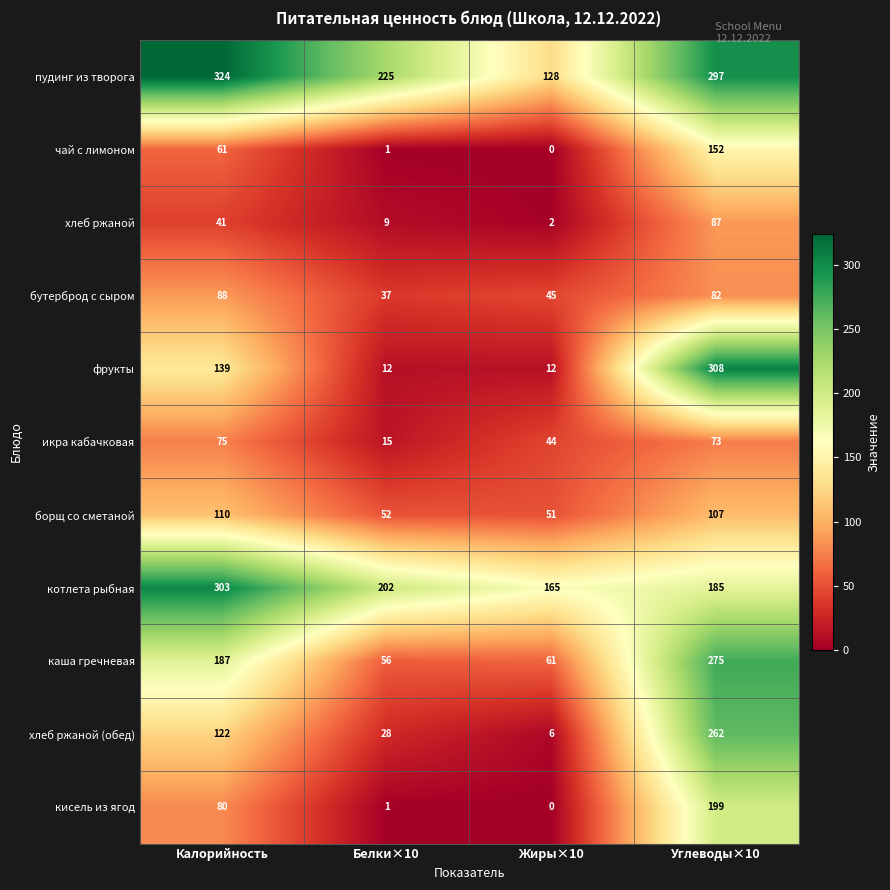

Between Белки×10 and Углеводы×10, which series saw the biggest shift?

фрукты